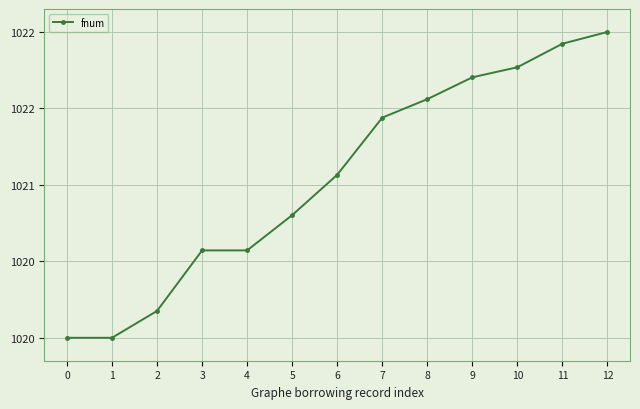

Reading left to right, list all the values displayed in this chart.

1020.0	1020.0	1020.2	1020.6	1020.6	1020.8	1021.1	1021.4	1021.6	1021.7	1021.8	1021.9	1022.0